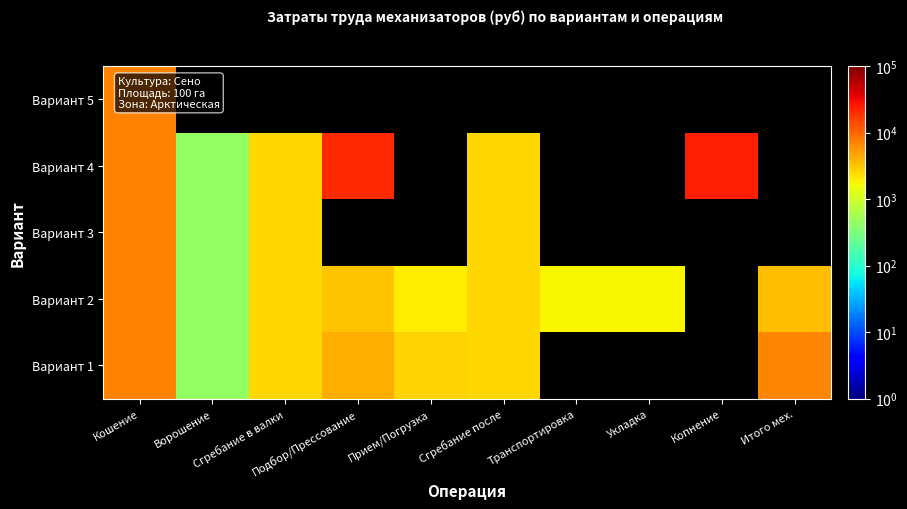

List the labels in order of Вариант 3 value, smallest first.

Ворошение, Сгребание в валки, Сгребание после, Кошение, Подбор/Прессование, Прием/Погрузка, Транспортировка, Укладка, Копнение, Итого мех.